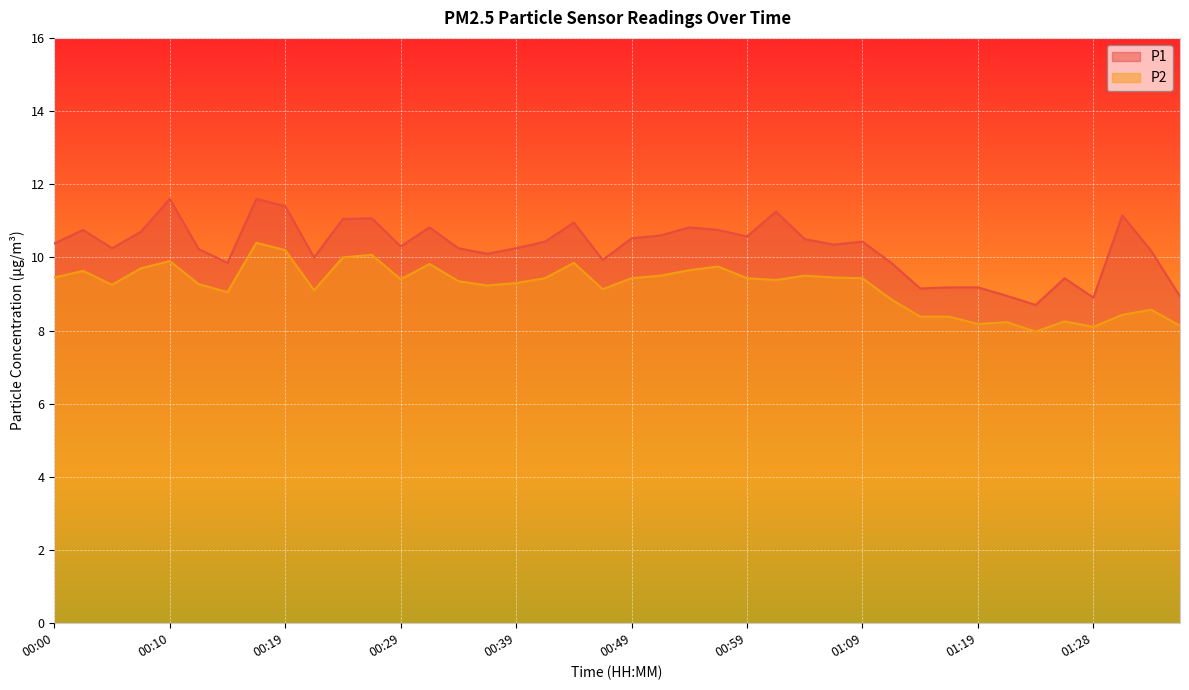

How many values in the P1 series exceed 10?

28